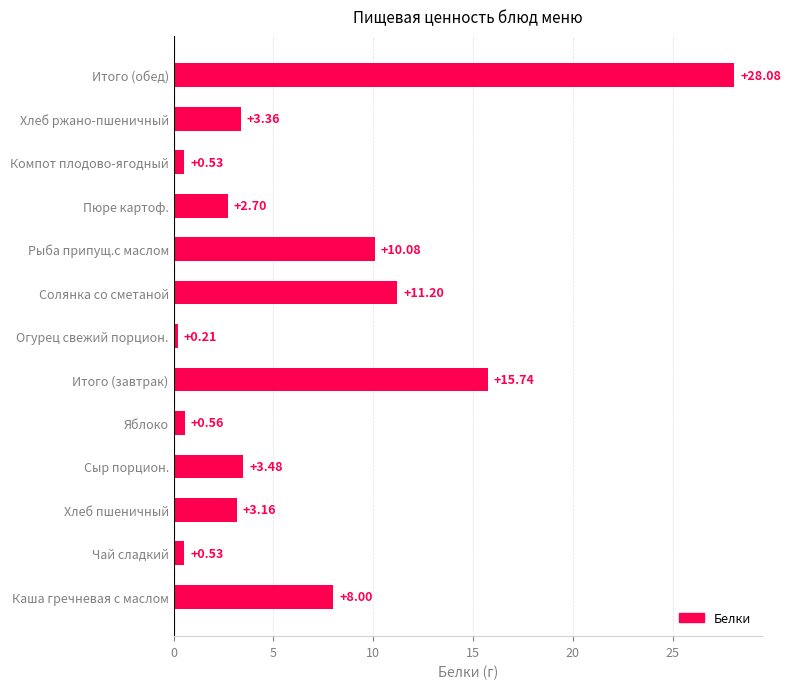

What is the ratio of the value at Итого (завтрак) to the value at Хлеб ржано-пшеничный?

4.7